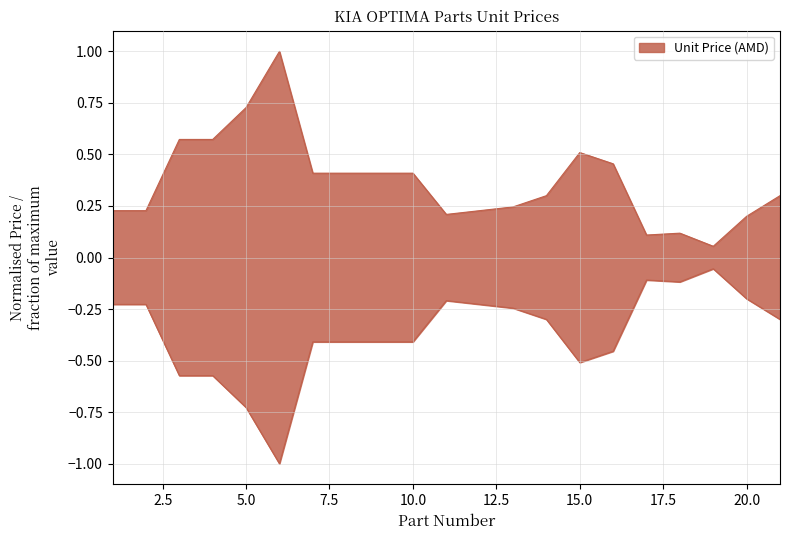

What is the greatest value displayed?

1.0